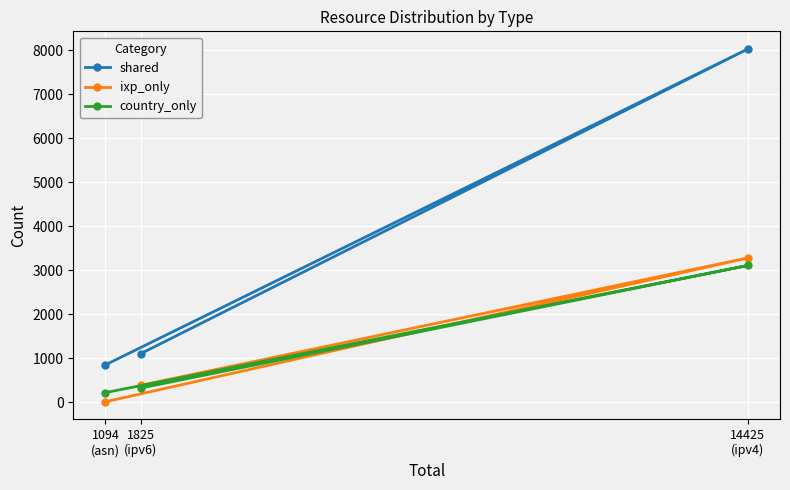

What is the total value across all series at 1094
(asn)?

1094